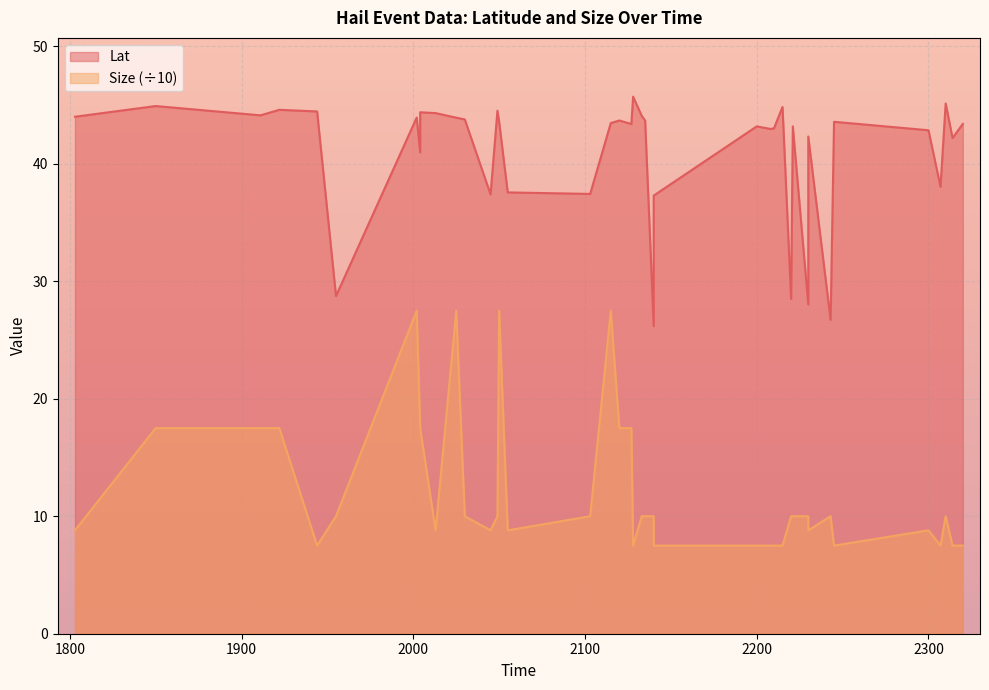

The Lat series shows 65.1 at 2140. True or false?

False